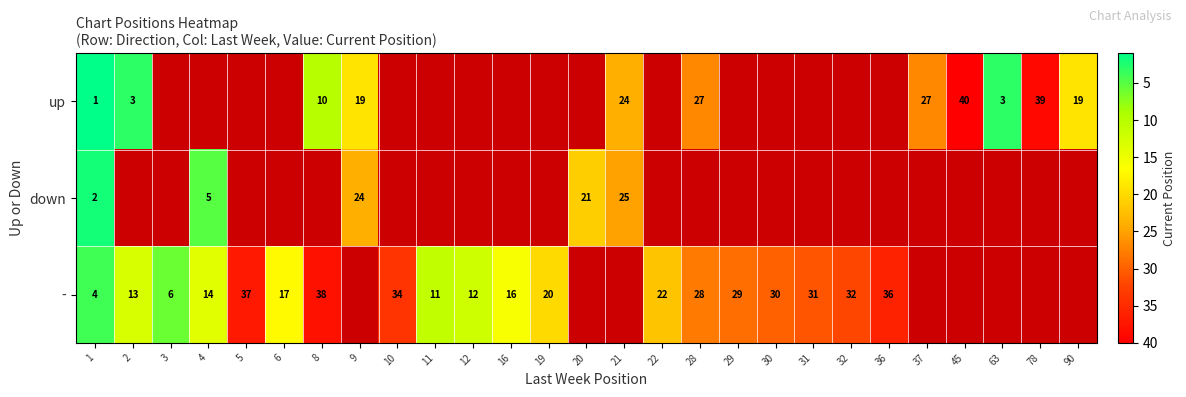

The value of - at 10 is 34. True or false?

True